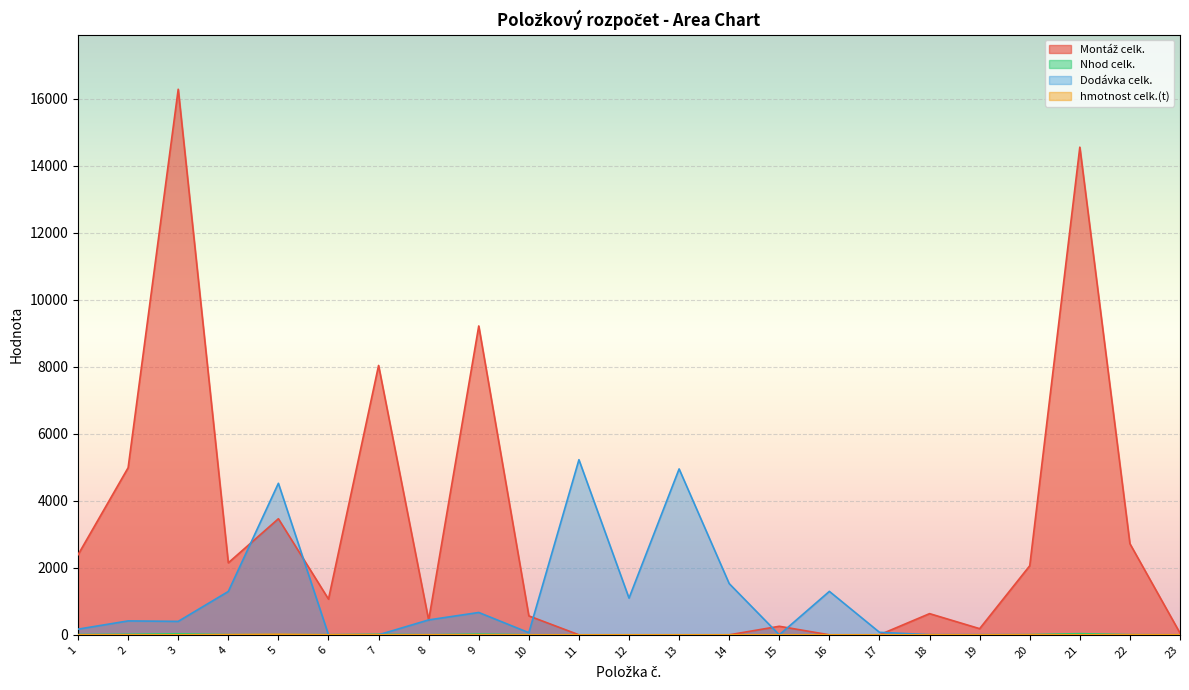

At which category is the sum across all series the highest?

3